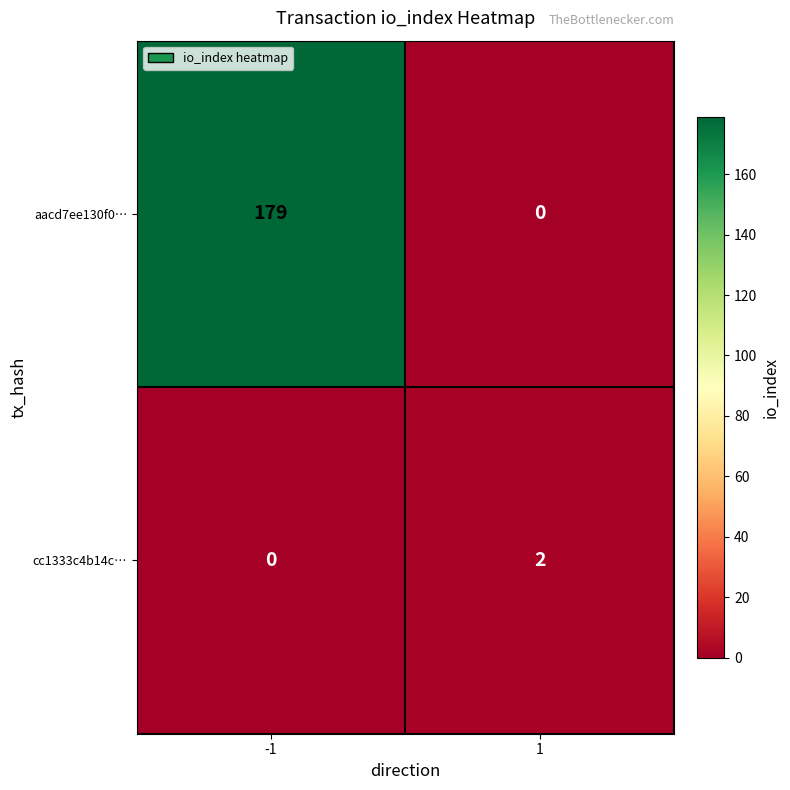

What is the maximum value shown in the chart?

179